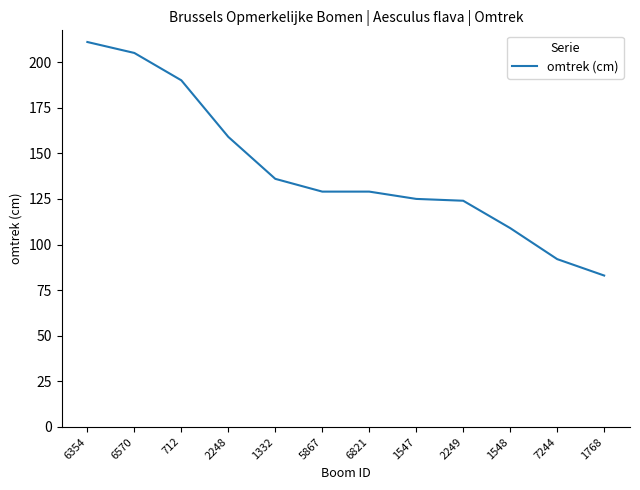

Reading left to right, list all the values displayed in this chart.

6354=211	6570=205	712=190	2248=159	1332=136	5867=129	6821=129	1547=125	2249=124	1548=109	7244=92	1768=83